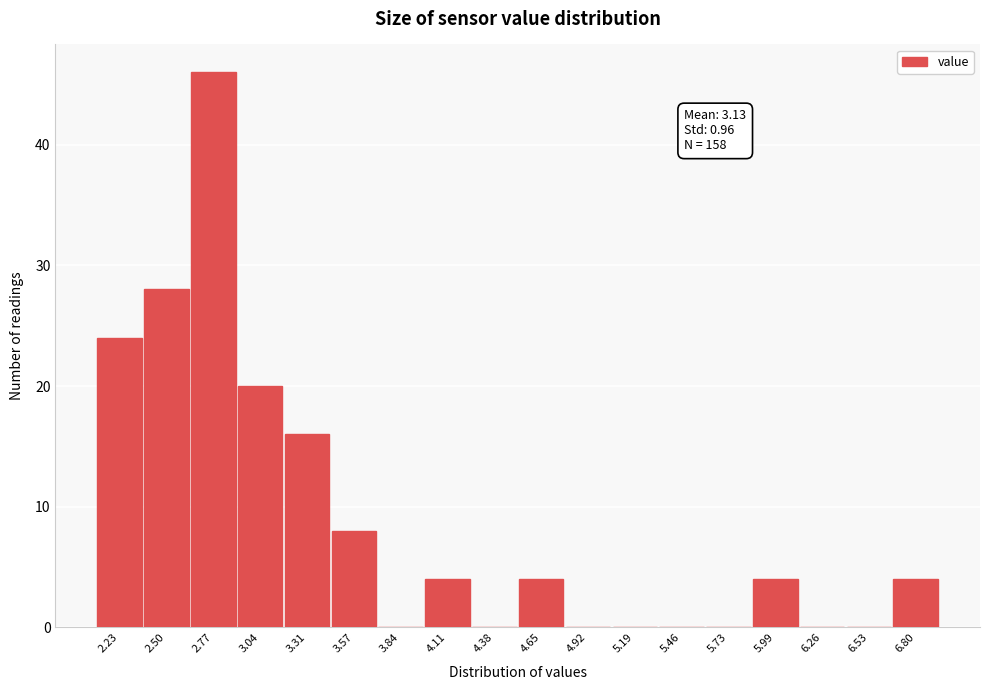

Reading right to left, list all the values displayed in this chart.

6.80=4	6.53=0	6.26=0	5.99=4	5.73=0	5.46=0	5.19=0	4.92=0	4.65=4	4.38=0	4.11=4	3.84=0	3.57=8	3.31=16	3.04=20	2.77=46	2.50=28	2.23=24